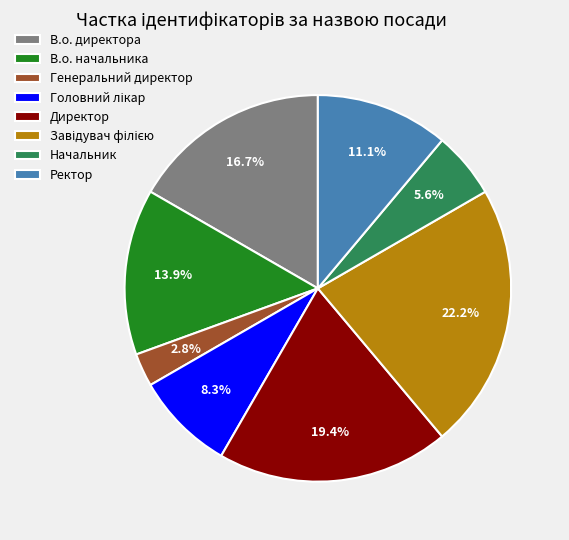

Which has a higher value, Генеральний директор or В.о. начальника?

В.о. начальника